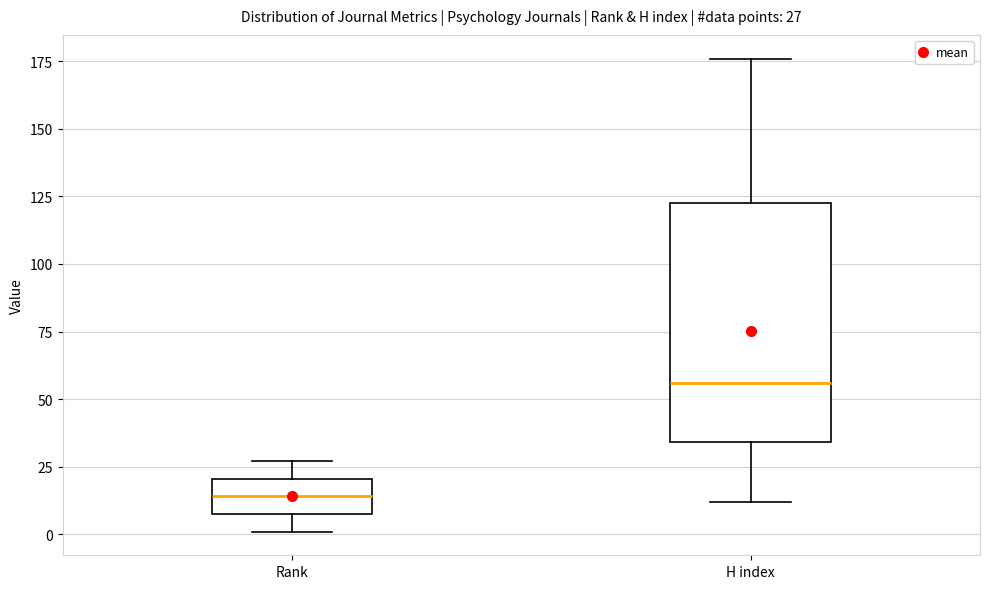

Which box is the tallest, from its lower edge to its upper edge?

H index